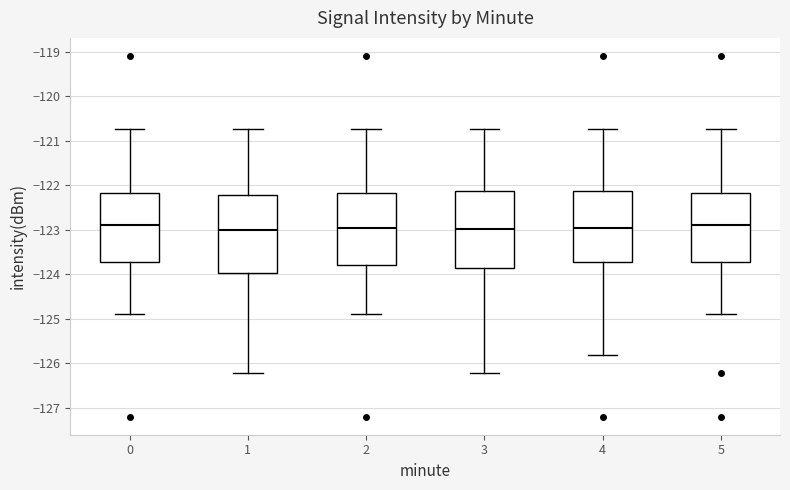

Reading left to right, read every box against the y-axis: the position of its median line, the range the box covers, and the ends of its whiskers. The values are not printed on the chart, so give them approximately, as read against the axis.

0: median -122.9, box -123.7 to -122.2, whiskers -124.9 to -120.7
1: median -123.0, box -124.0 to -122.2, whiskers -126.2 to -120.7
2: median -123.0, box -123.8 to -122.2, whiskers -124.9 to -120.7
3: median -123.0, box -123.9 to -122.1, whiskers -126.2 to -120.7
4: median -123.0, box -123.7 to -122.1, whiskers -125.8 to -120.7
5: median -122.9, box -123.7 to -122.2, whiskers -124.9 to -120.7